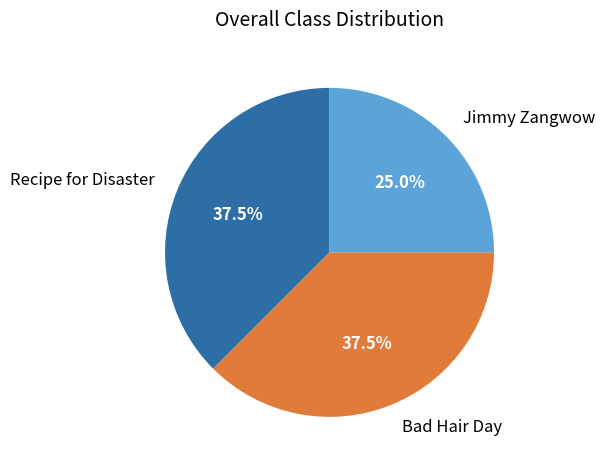

Does Recipe for Disaster represent more than half of the total?

No